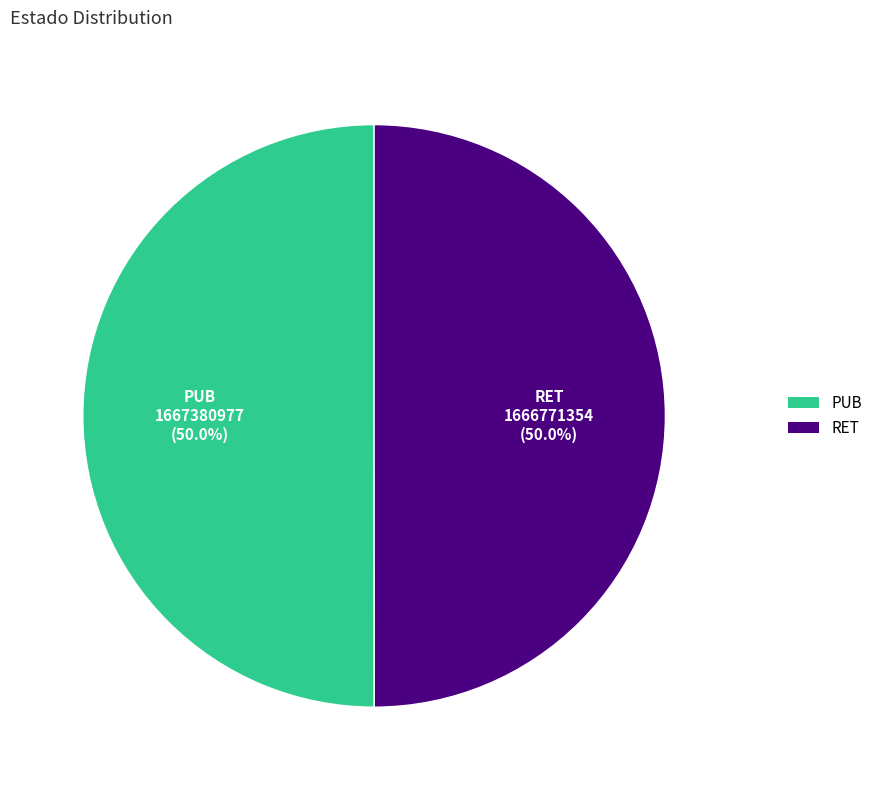

Approximately how many times larger is the value at PUB compared to RET?

1.0